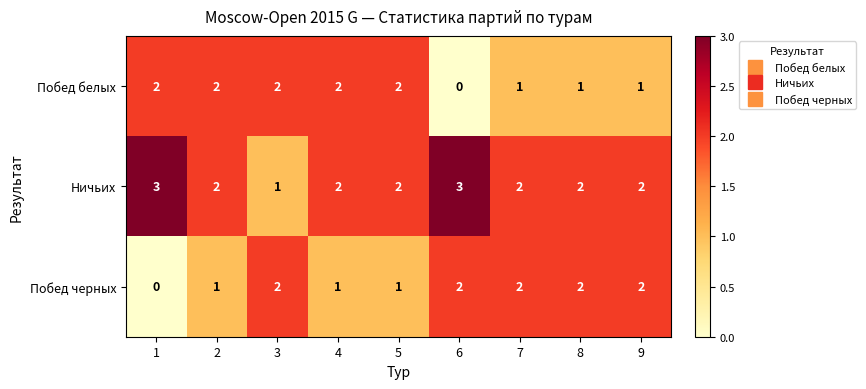

Reading left to right, extract all data points from this chart.

Побед белых: 2	2	2	2	2	0	1	1	1
Ничьих: 3	2	1	2	2	3	2	2	2
Побед черных: 0	1	2	1	1	2	2	2	2